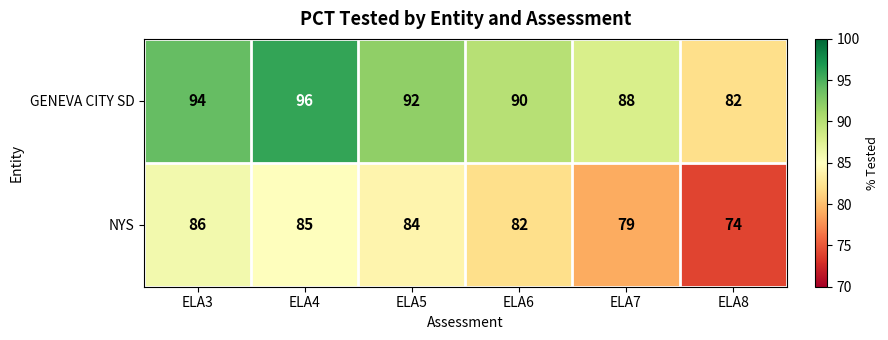

What is the total value across all series at ELA7?

167